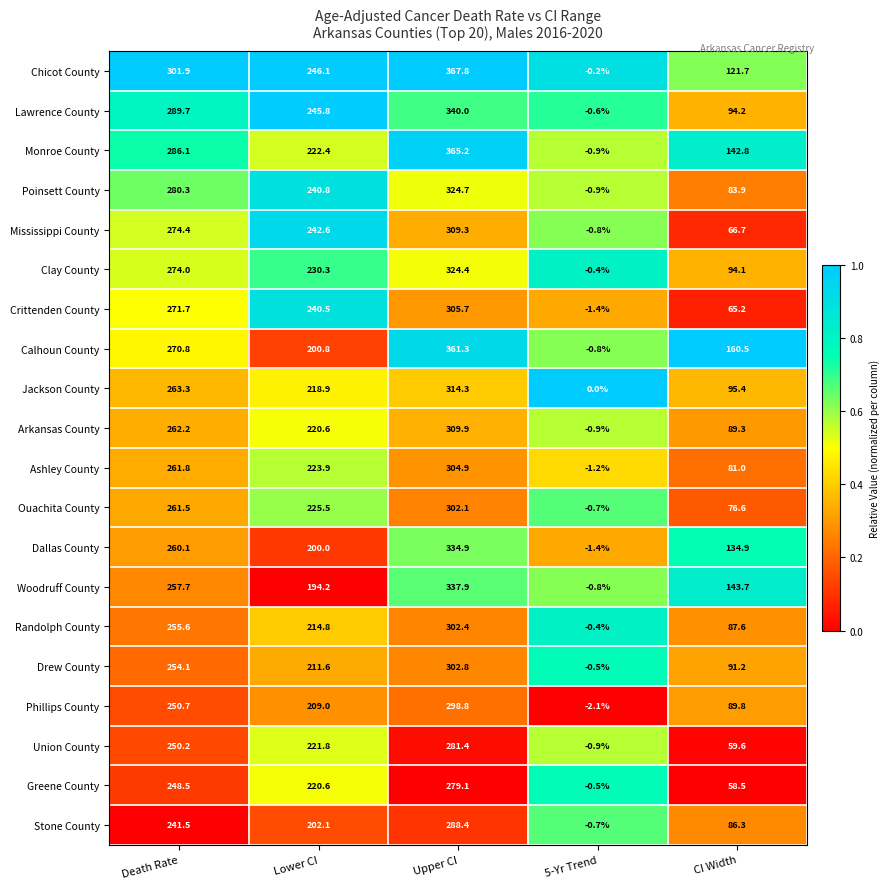

Where is Ashley County nearest to the value 151?

CI Width